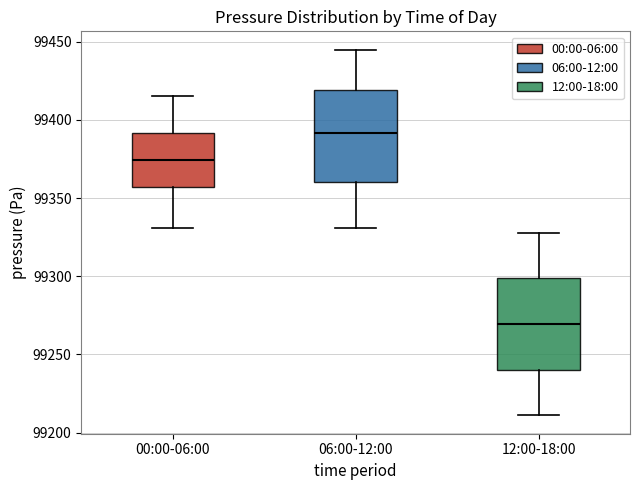

Where is the lower edge of the box for 12:00-18:00 on the y-axis? The values are not printed on the chart, so give them approximately, as read against the axis.

99240